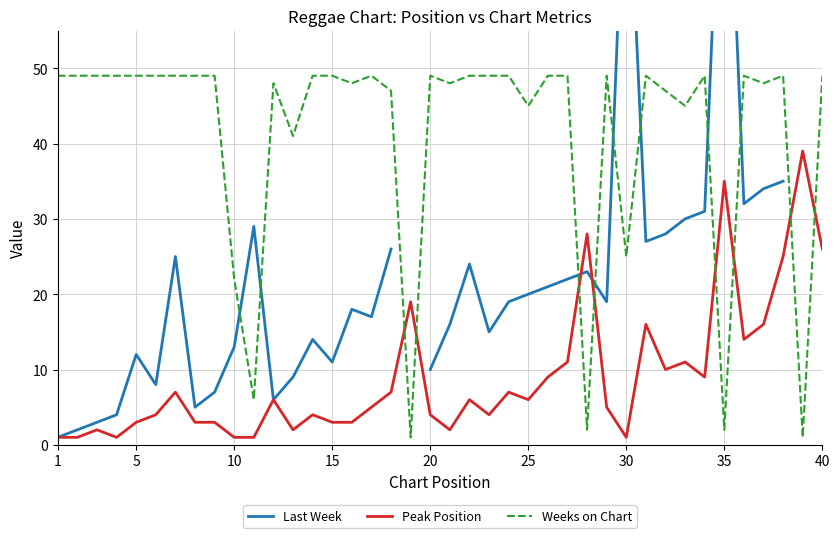

The Weeks on Chart series shows 70 at 15. True or false?

False